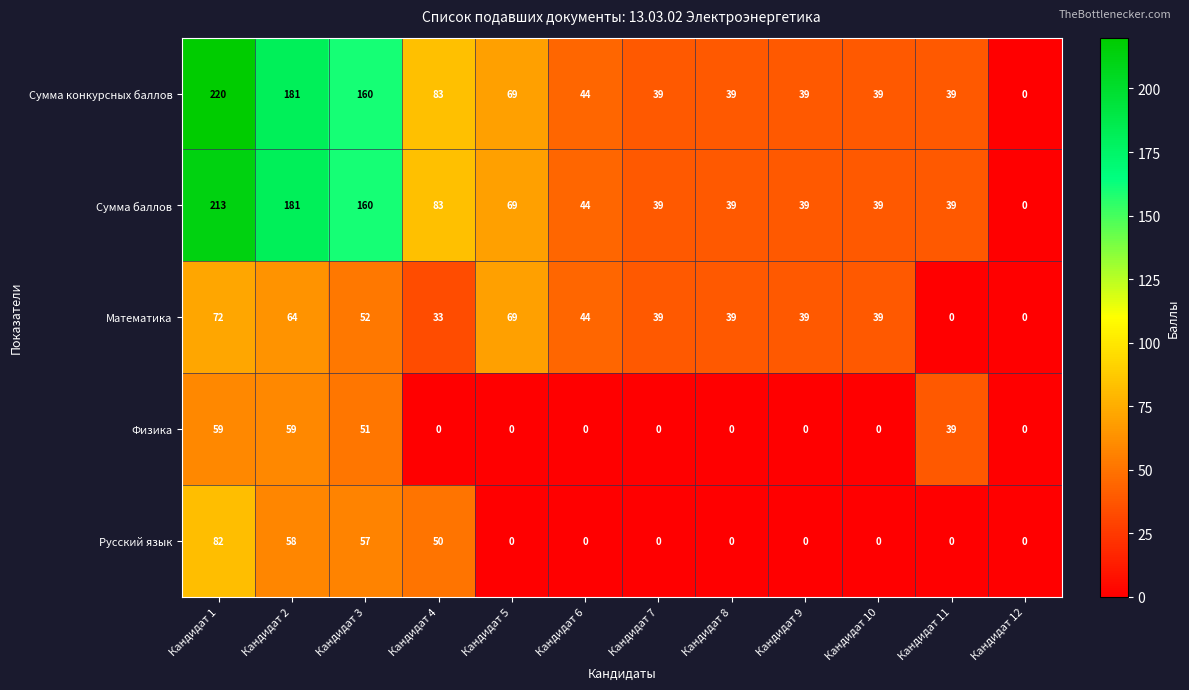

What is the sum of all Русский язык values?

247